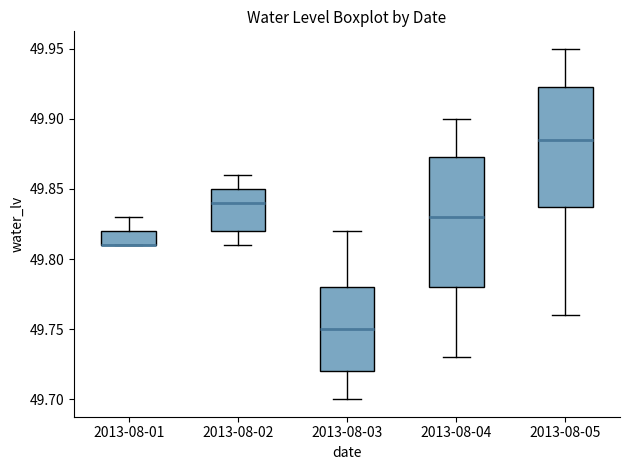

Reading left to right, read every box against the y-axis: the position of its median line, the range the box covers, and the ends of its whiskers. The values are not printed on the chart, so give them approximately, as read against the axis.

2013-08-01: median 49.810 (drawn on the box's lower edge), box 49.810 to 49.820, whiskers 49.810 to 49.830
2013-08-02: median 49.840, box 49.820 to 49.850, whiskers 49.810 to 49.860
2013-08-03: median 49.750, box 49.720 to 49.780, whiskers 49.700 to 49.820
2013-08-04: median 49.830, box 49.780 to 49.875, whiskers 49.730 to 49.900
2013-08-05: median 49.885, box 49.840 to 49.925, whiskers 49.760 to 49.950